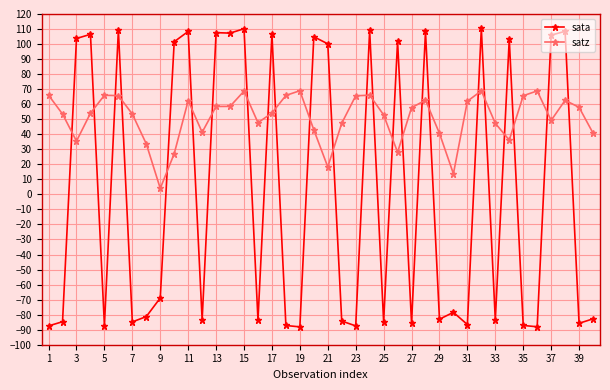

What is the greatest value displayed?

110.4